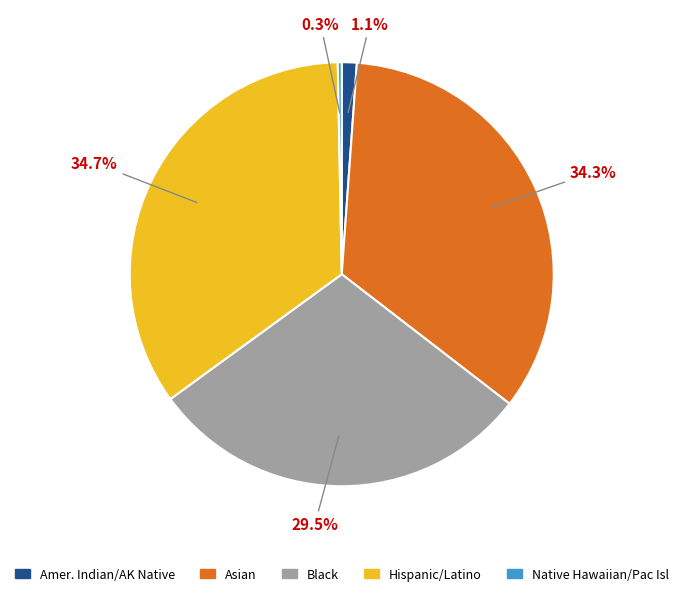

Is there a majority slice in this chart?

No